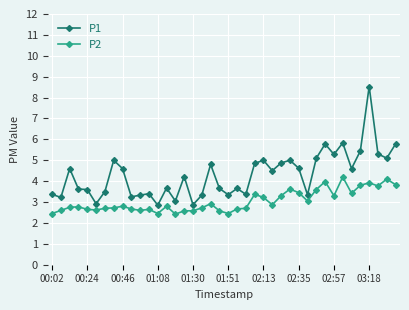

List the series in order of their peak value, lowest first.

P2, P1